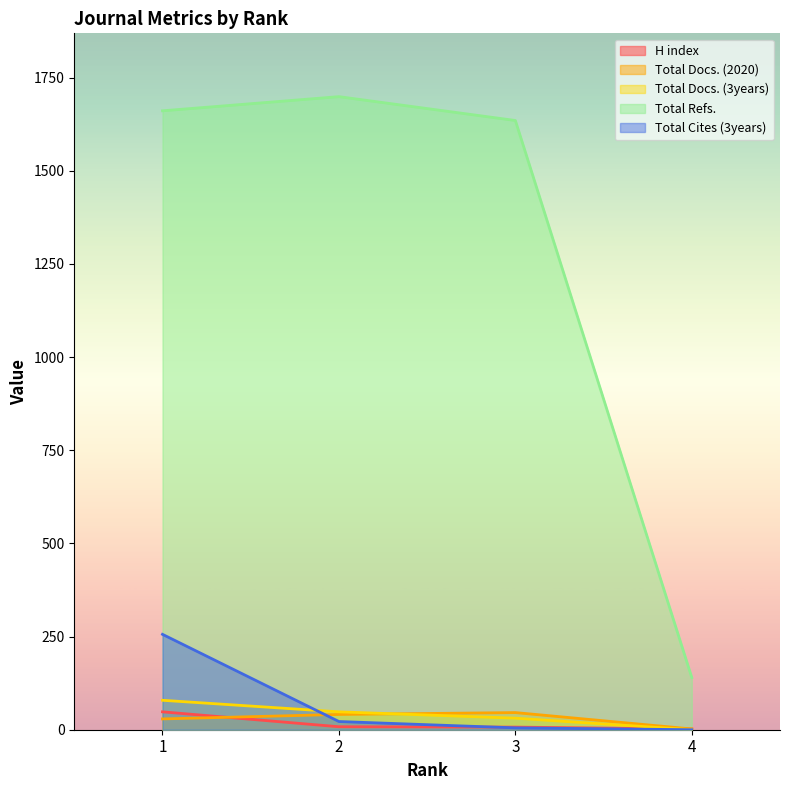

Reading left to right, transcribe all the data shown in this chart.

H index: 48	8	7	2
Total Docs. (2020): 29	41	46	2
Total Docs. (3years): 79	48	31	0
Total Refs.: 1661	1699	1635	140
Total Cites (3years): 256	22	5	0